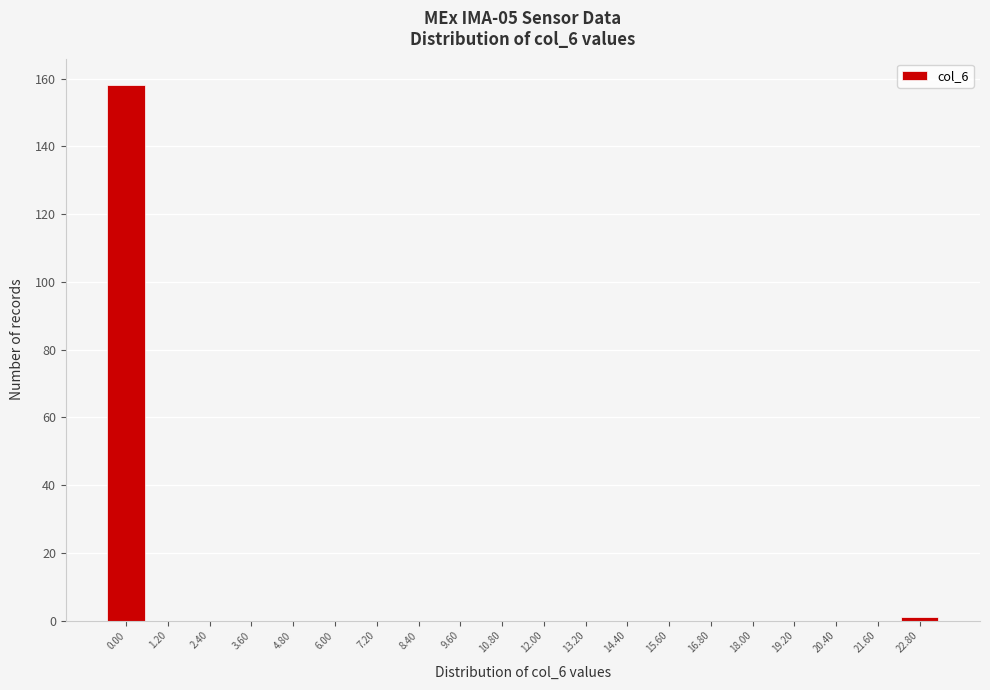

Reading left to right, what are all the values shown in this chart?

0.00=158	1.20=0	2.40=0	3.60=0	4.80=0	6.00=0	7.20=0	8.40=0	9.60=0	10.80=0	12.00=0	13.20=0	14.40=0	15.60=0	16.80=0	18.00=0	19.20=0	20.40=0	21.60=0	22.80=1